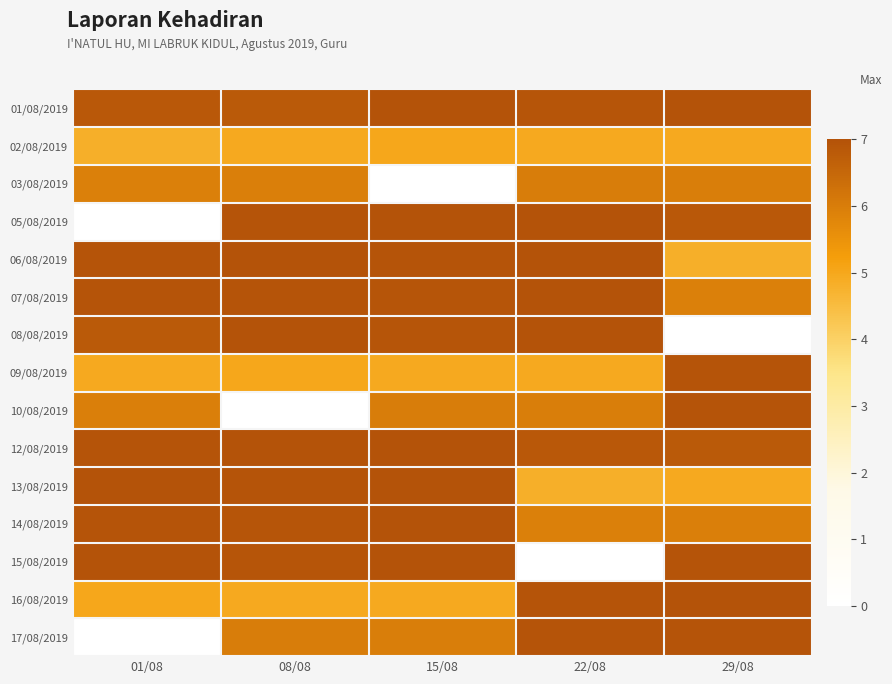

At how many categories does at least one series exceed 5?

5